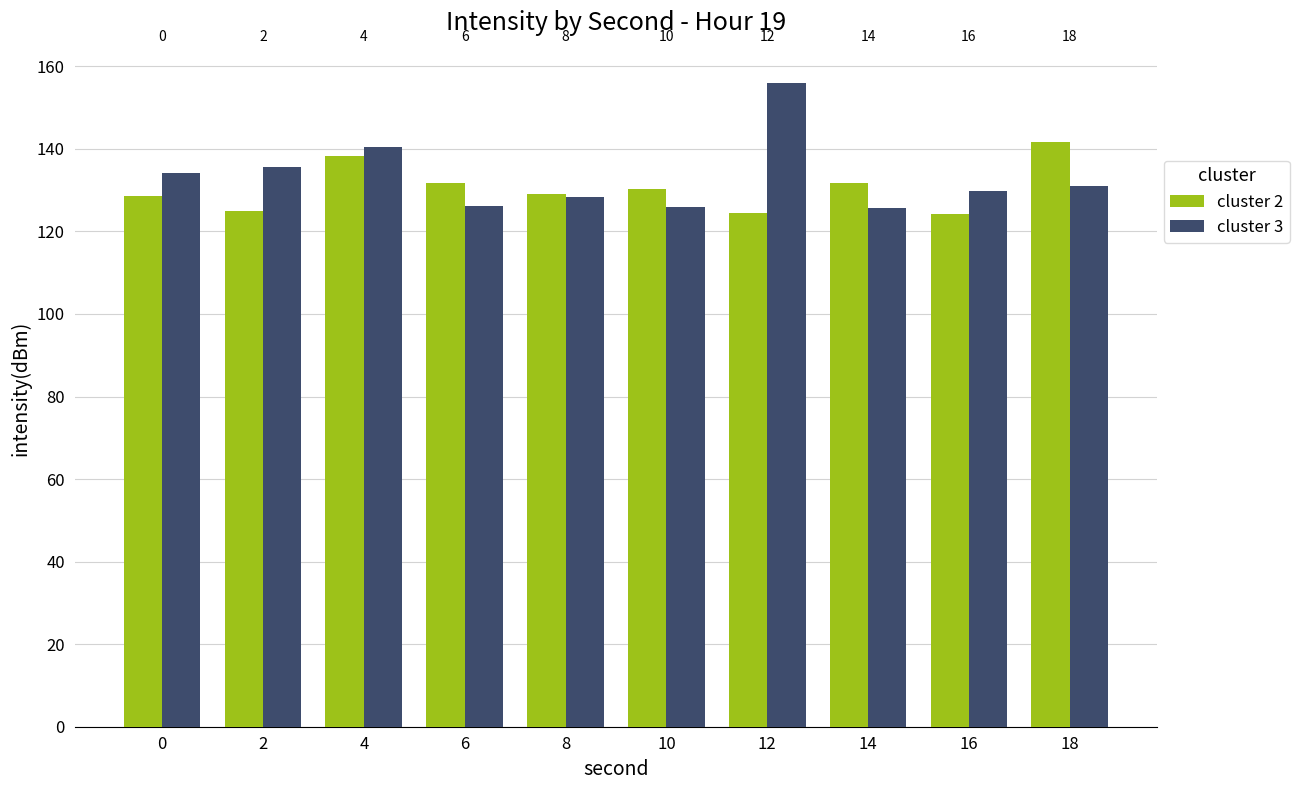

What is the difference between the maximum and minimum values in the cluster 2 series?

17.4